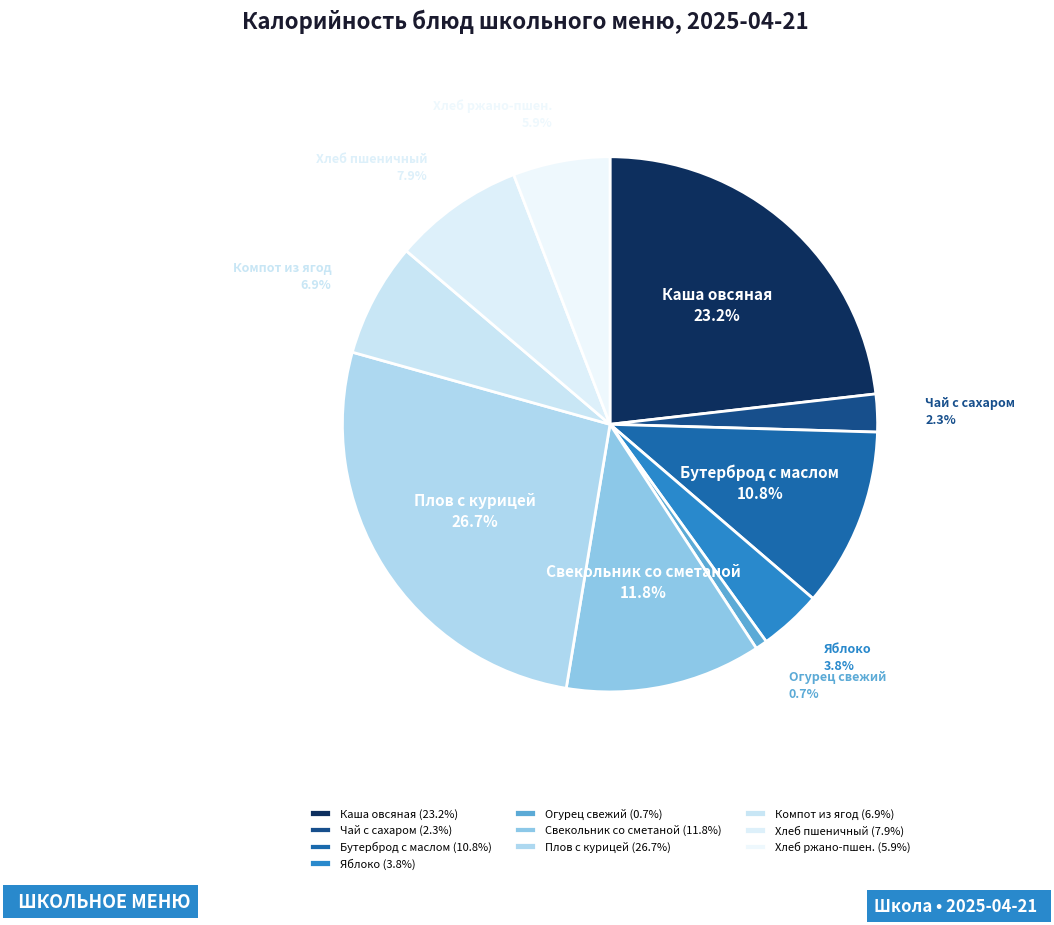

Does any single category account for the majority?

No